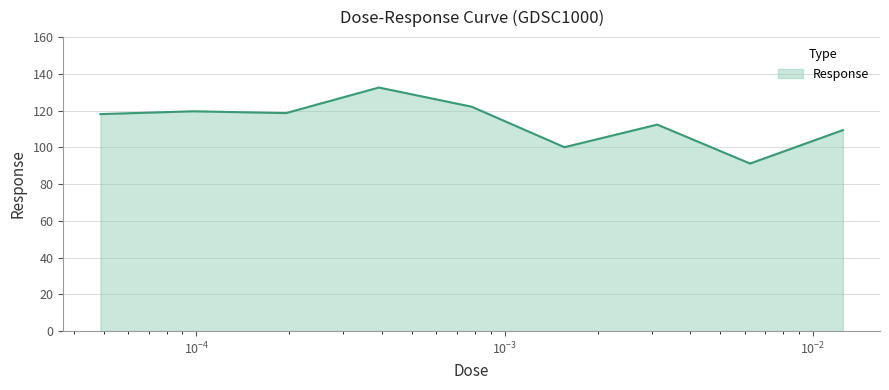

What is the maximum value shown in the chart?

132.6